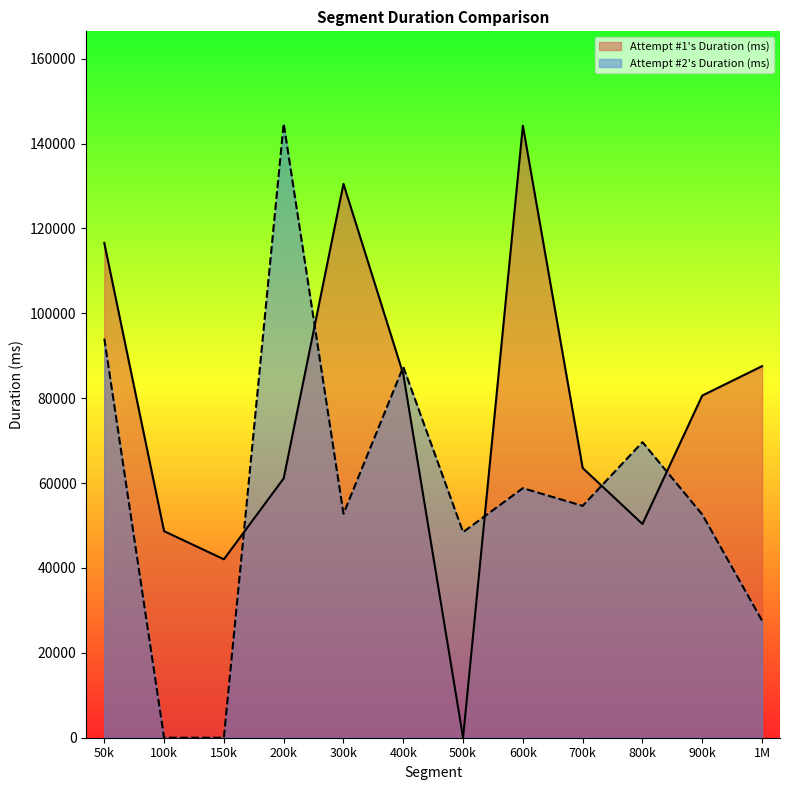

How many values in the Attempt #1's Duration (ms) series exceed 80620?

5